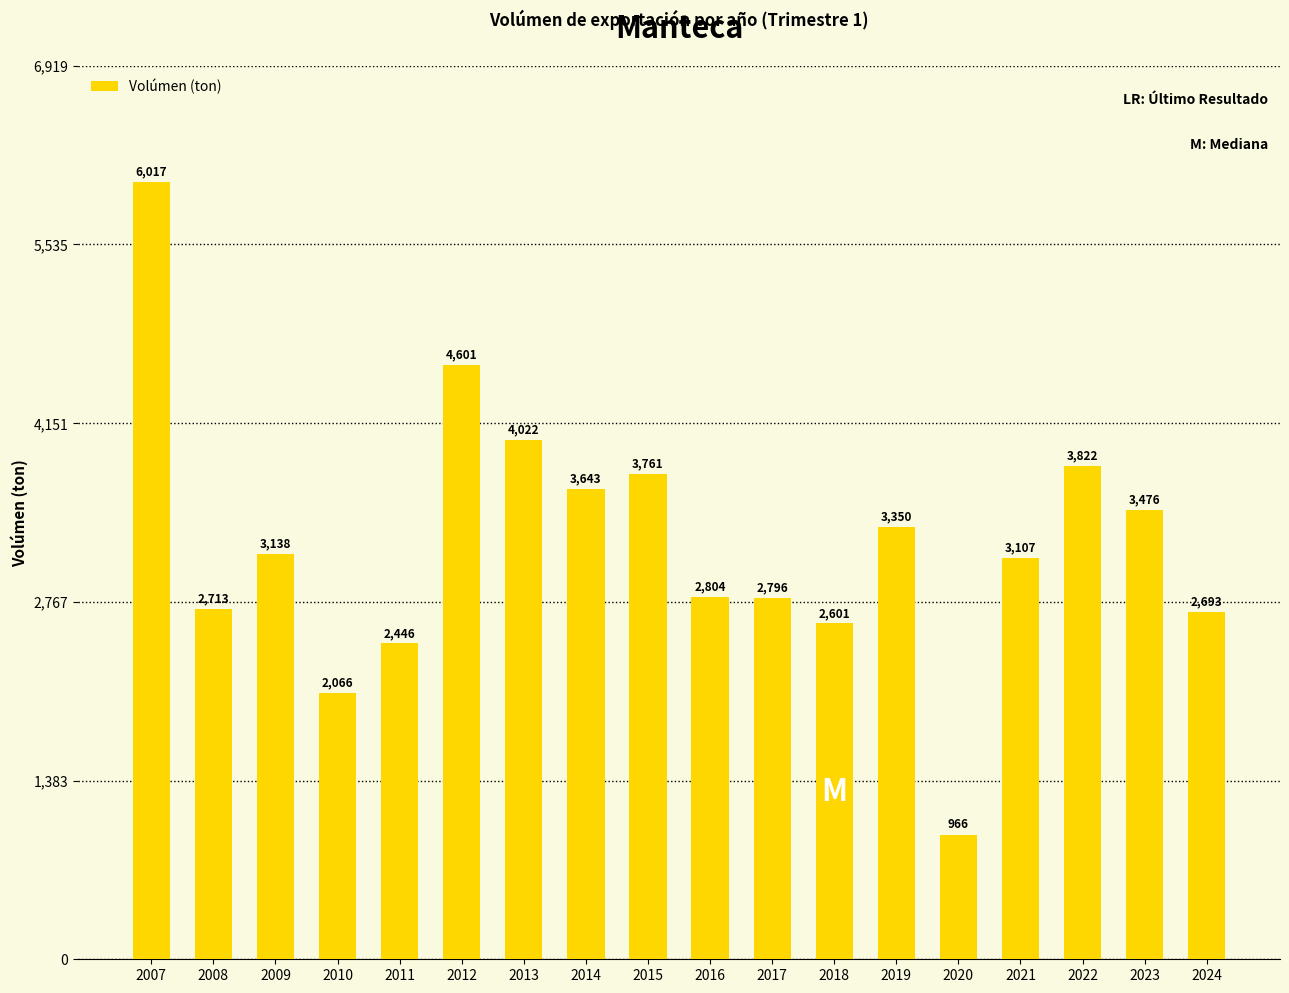

What is the change in value from 2007 to 2019?

-2667.0